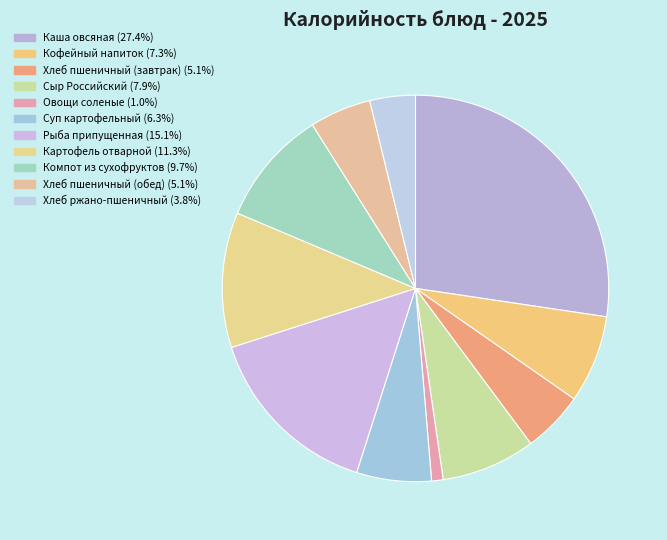

Which has a higher value, Суп картофельный or Картофель отварной?

Картофель отварной